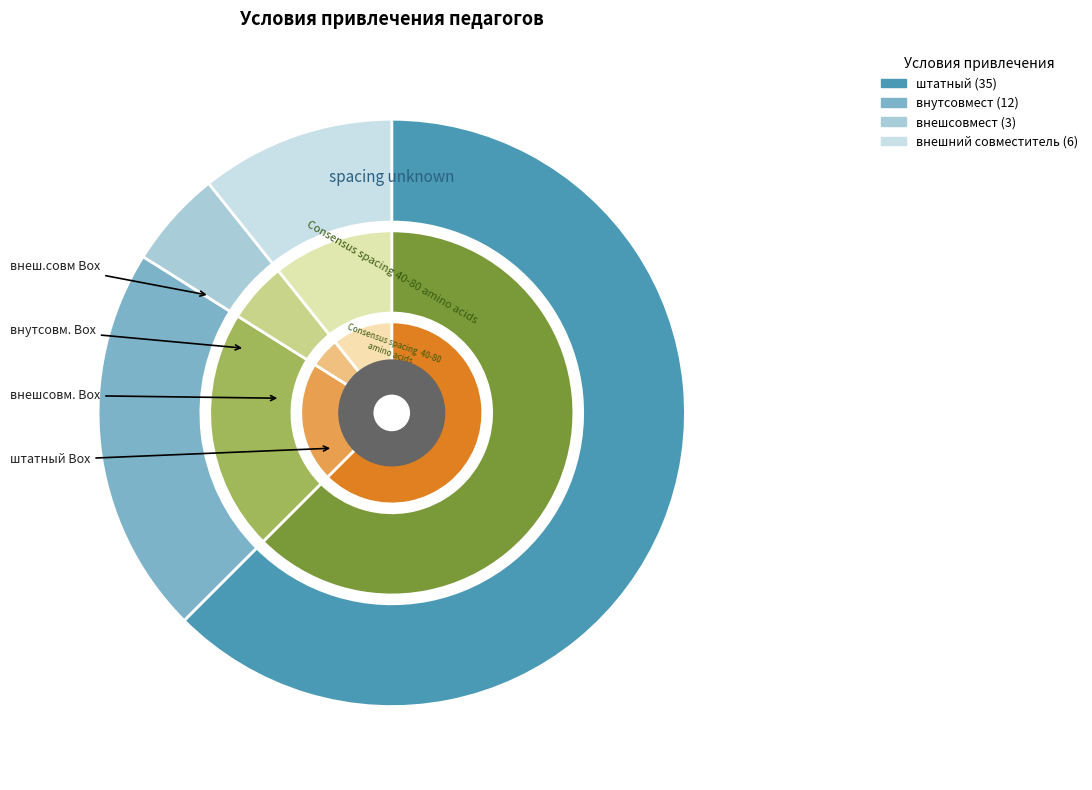

True or false: внешсовмест accounts for 18% of the total.

False